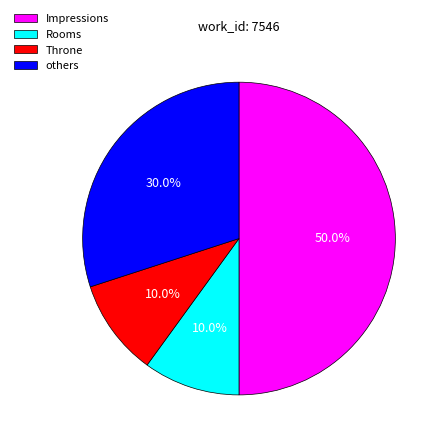

Which category has the biggest portion of the pie?

Impressions